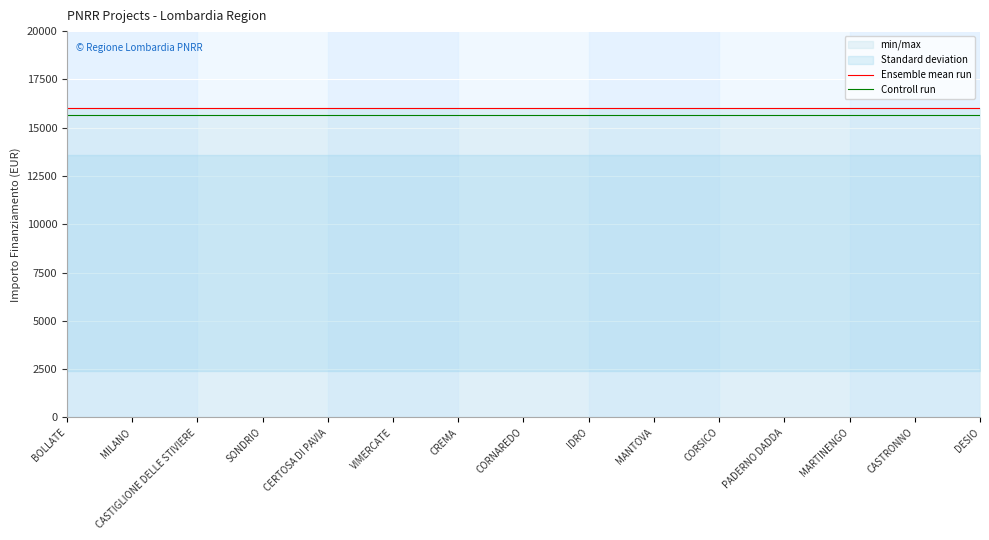

Is it true that Ensemble mean run equals 8899 at VIMERCATE?

False